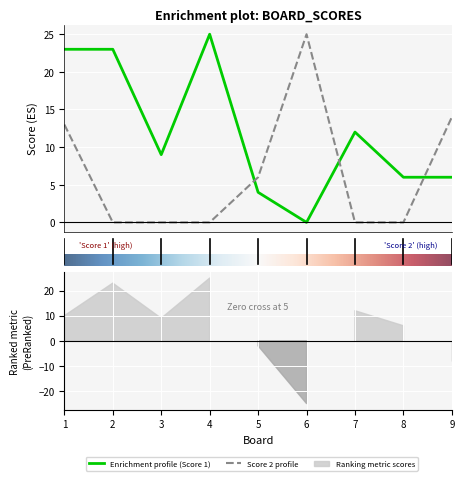

At how many categories does at least one series exceed 6?

7